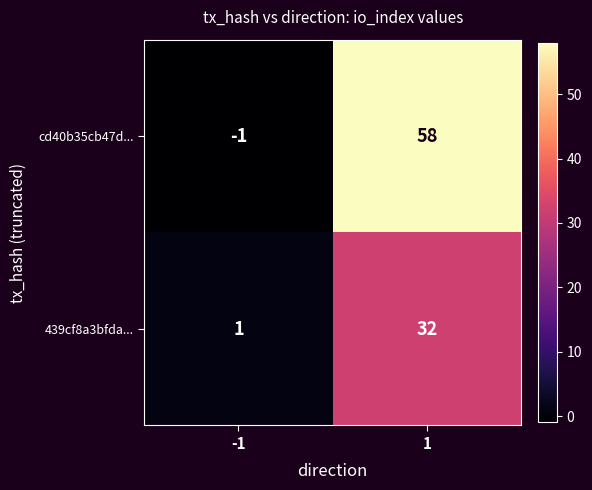

At how many categories does at least one series exceed 31?

1